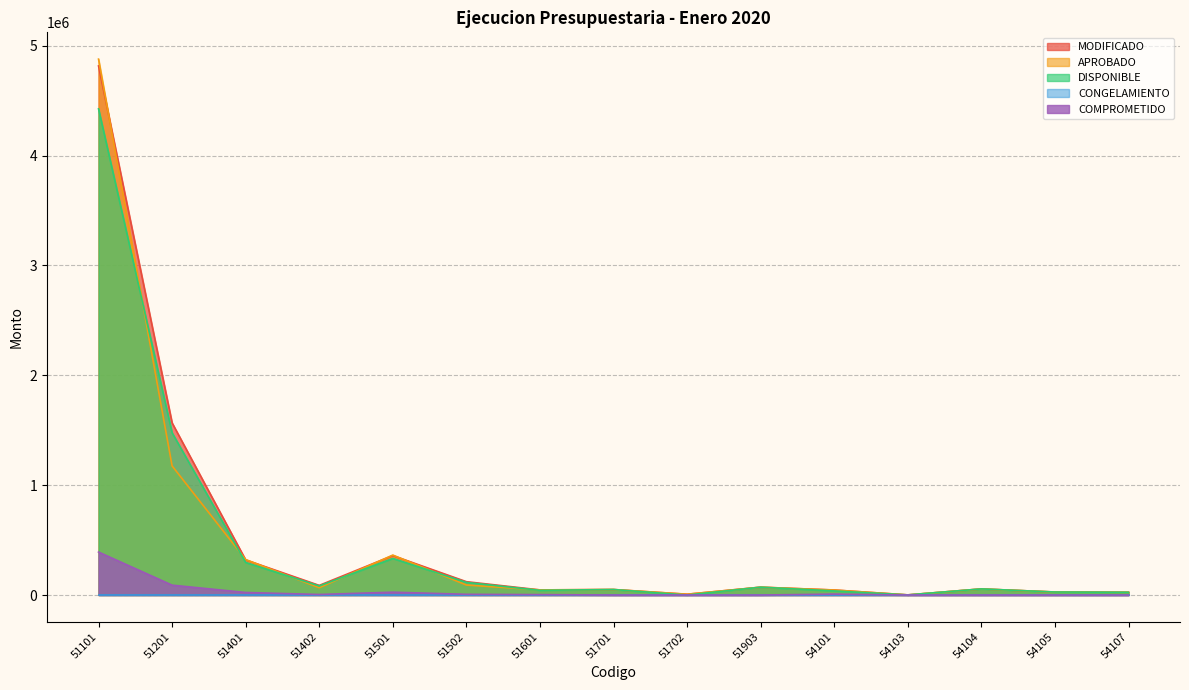

True or false: MODIFICADO and COMPROMETIDO cross at least once.

False